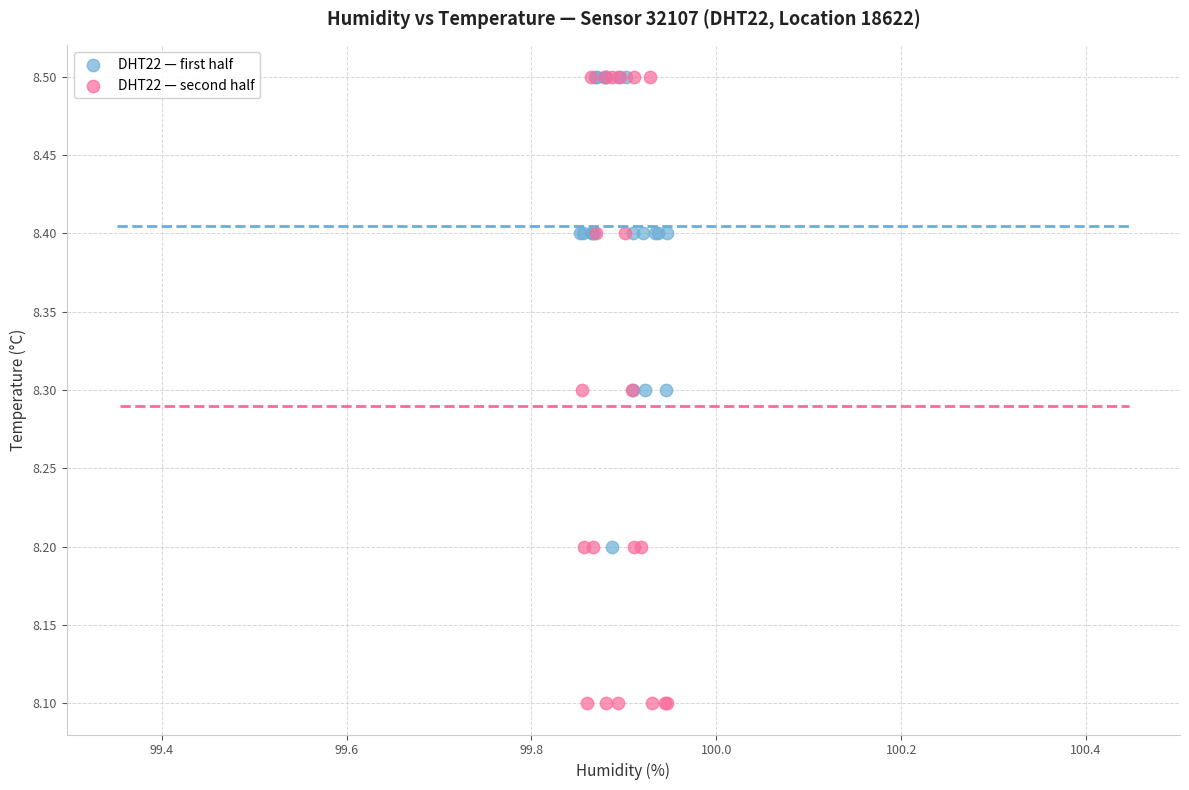

Which series reaches the minimum Y coordinate?

DHT22 — second half